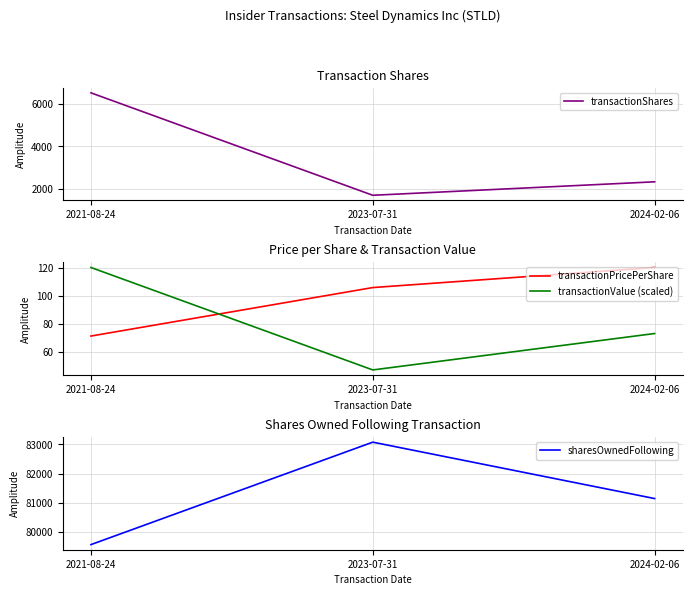

Reading left to right, transcribe all the data shown in this chart.

transactionShares: 2021-08-24=6500.0	2023-07-31=1717.0	2024-02-06=2346.0
transactionPricePerShare: 2021-08-24=71.2	2023-07-31=105.8	2024-02-06=120.1
transactionValue (scaled): 2021-08-24=120.1	2023-07-31=47.1	2024-02-06=73.1
sharesOwnedFollowing: 2021-08-24=79577.0	2023-07-31=83074.0	2024-02-06=81149.0